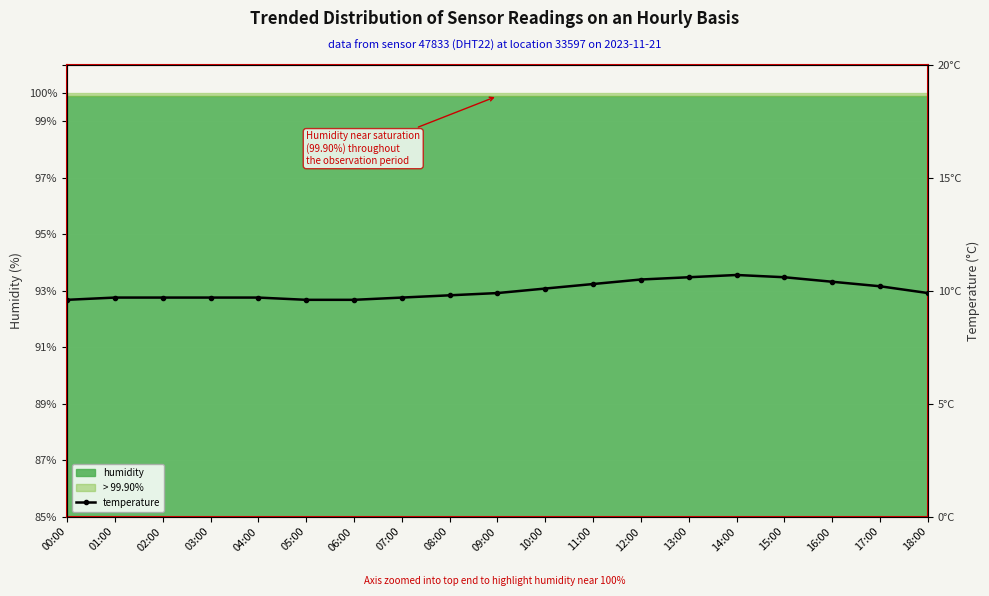

What is the ratio of the value at 18:00 to the value at 08:00?

1.0